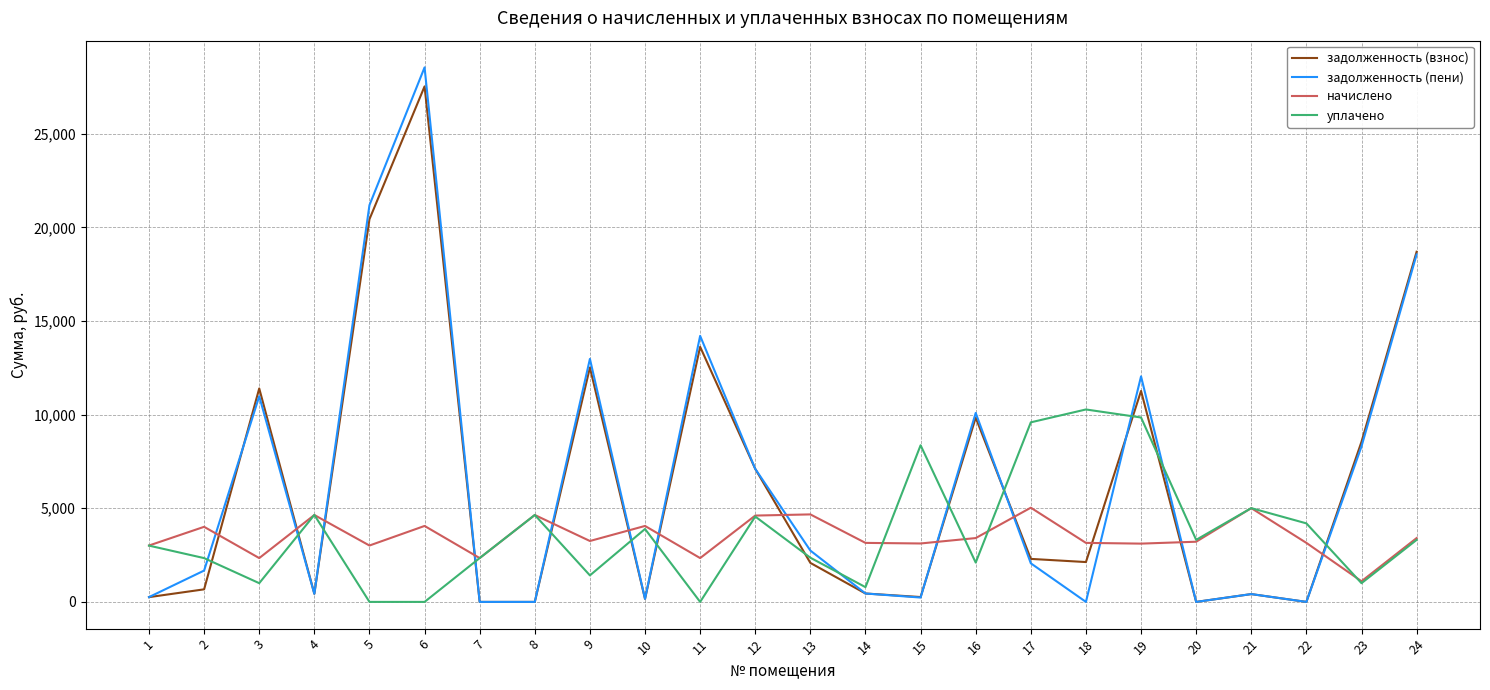

Rank the series by their maximum value, from lowest to highest.

начислено, уплачено, задолженность (взнос), задолженность (пени)